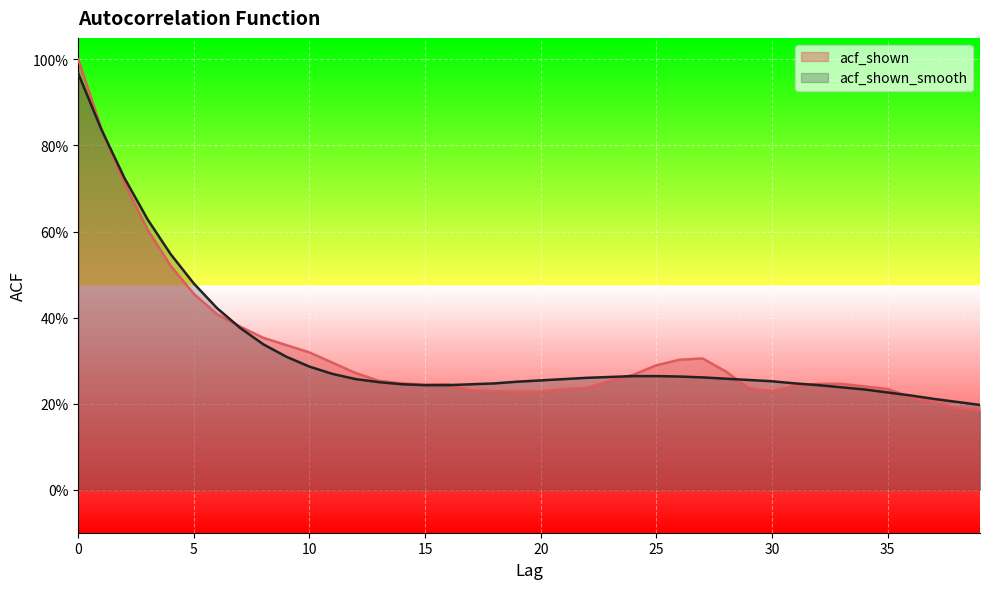

What is the difference between the second highest and minimum values in the acf_shown series?

0.7